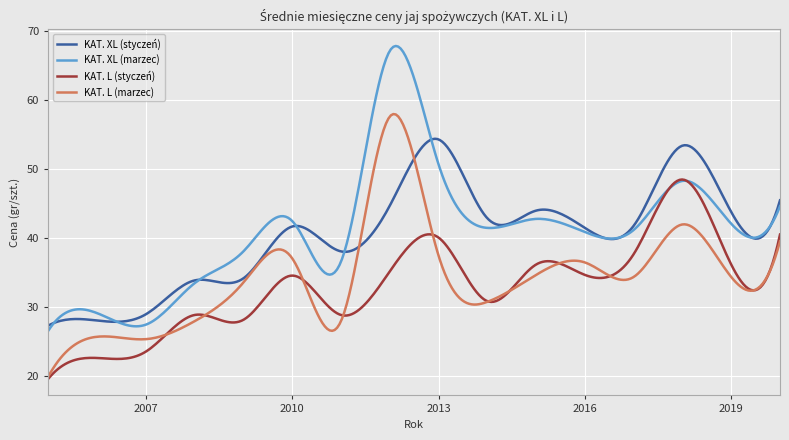

What is the minimum value shown in the chart?

19.7